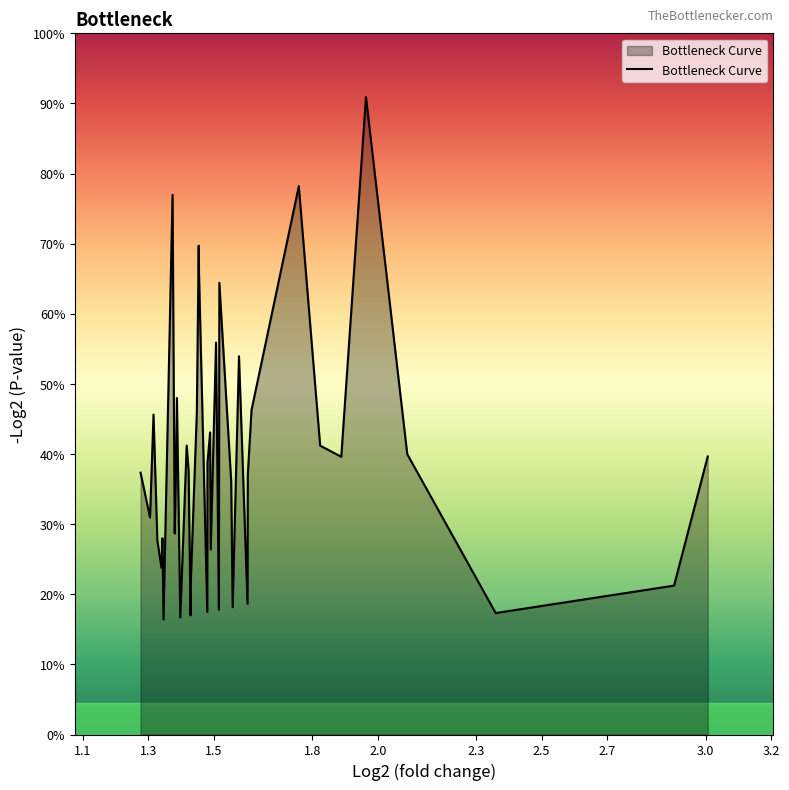

Is this an area chart (filled region under the line)?

Yes